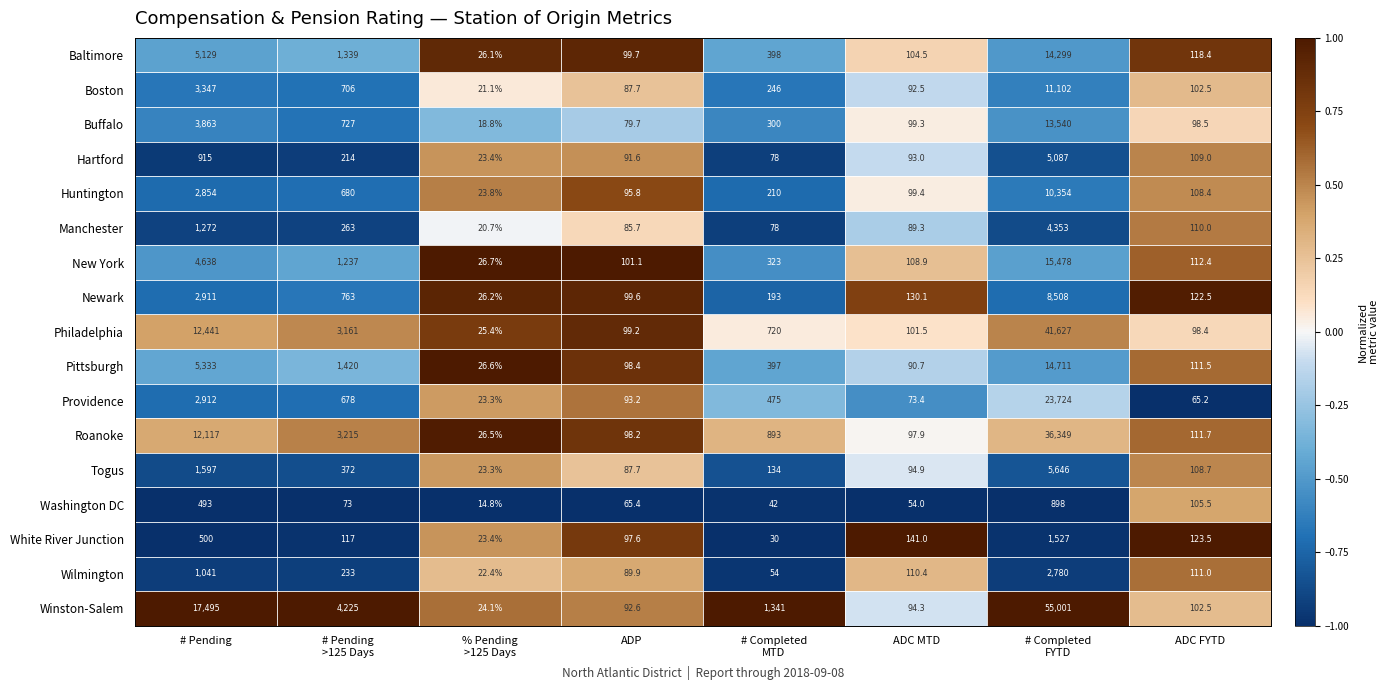

At which category is the sum across all series the highest?

# Completed
FYTD